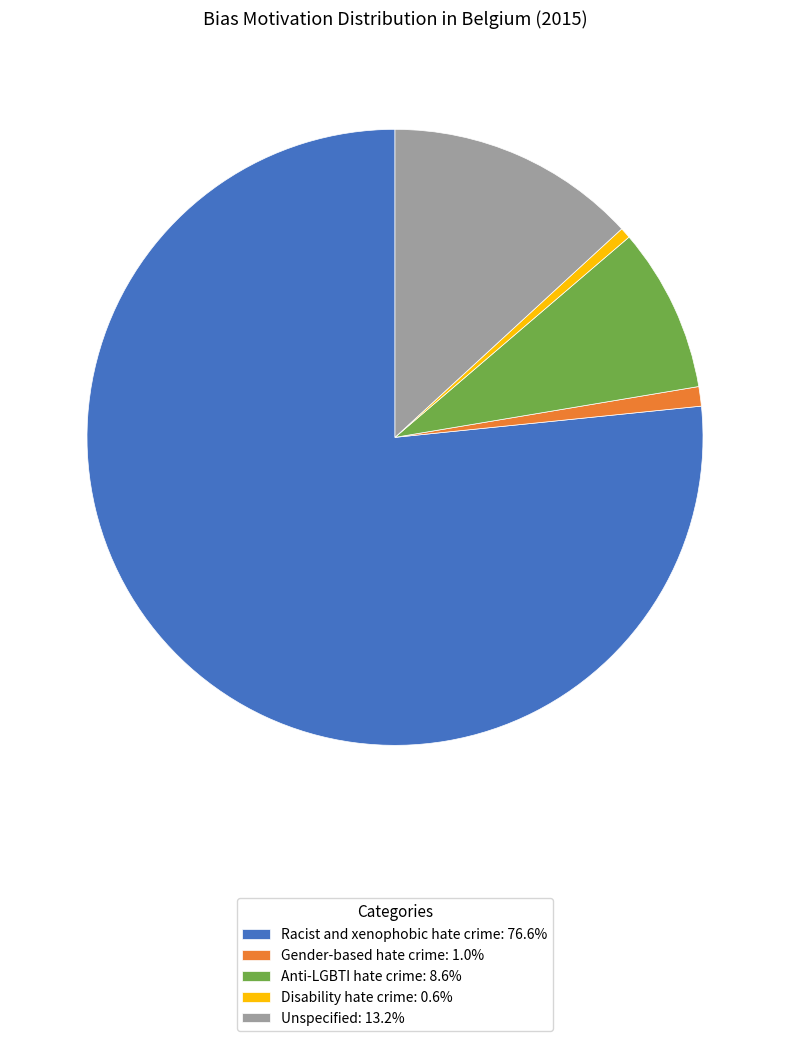

Approximately how many times larger is the value at Unspecified: 13.2% compared to Gender-based hate crime: 1.0%?

12.9